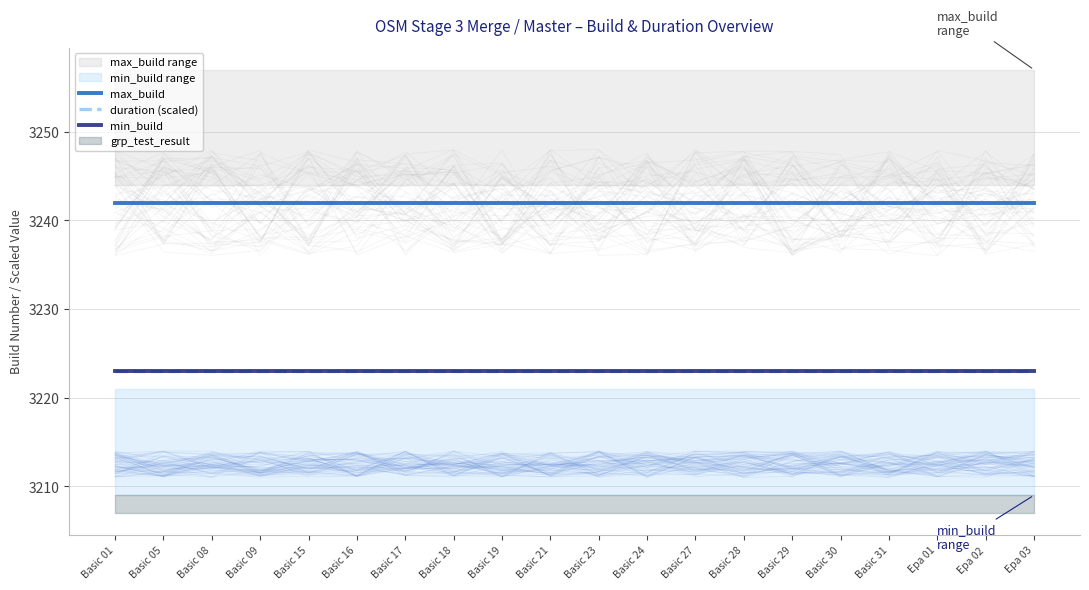

Which series has the largest range (max minus min)?

max_build